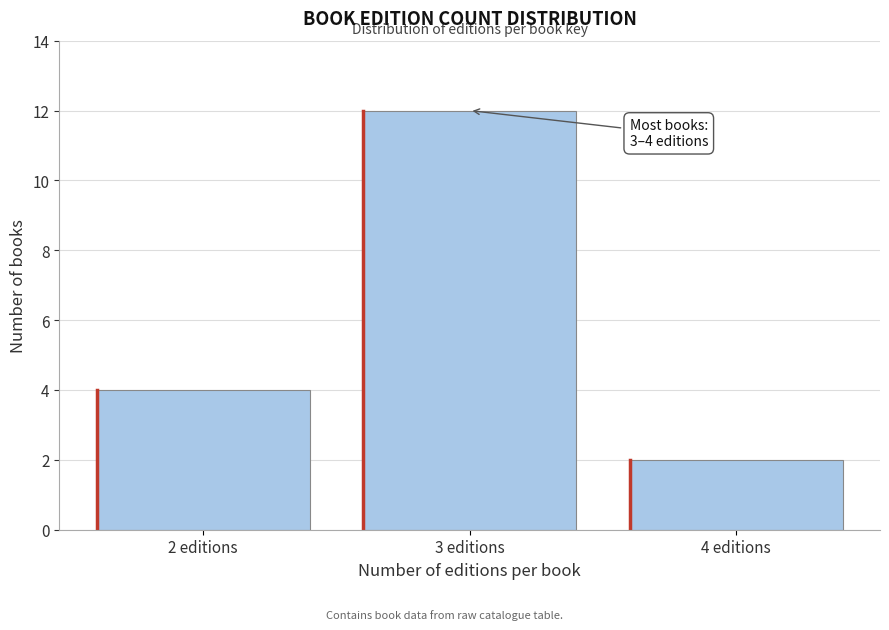

Reading left to right, what are all the values shown in this chart?

2 editions=4	3 editions=12	4 editions=2